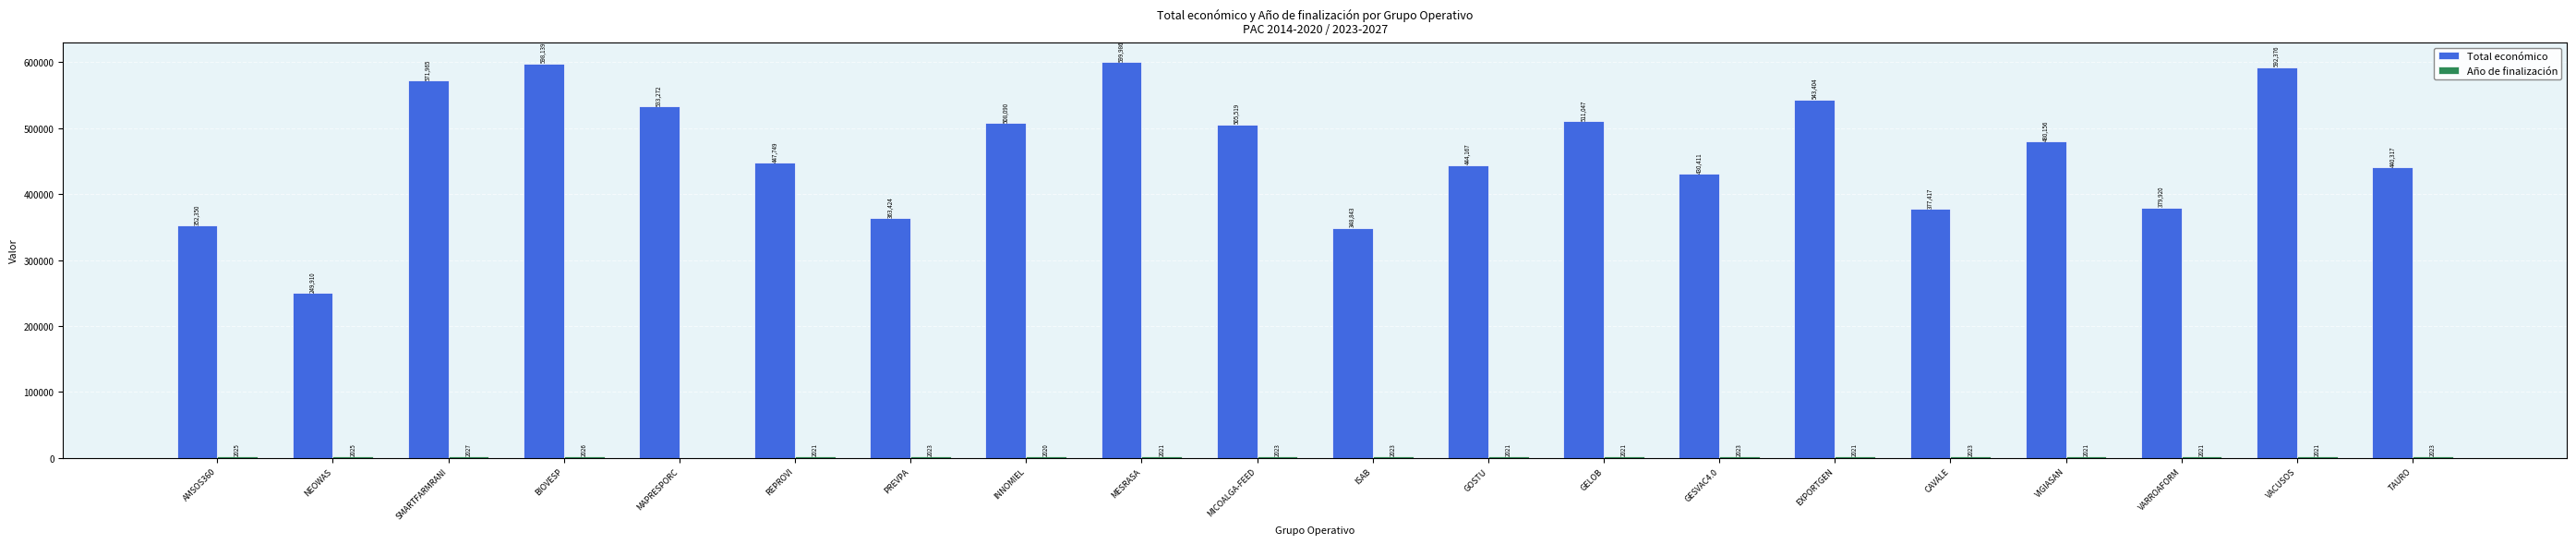

Which series has the widest spread of values?

Total económico